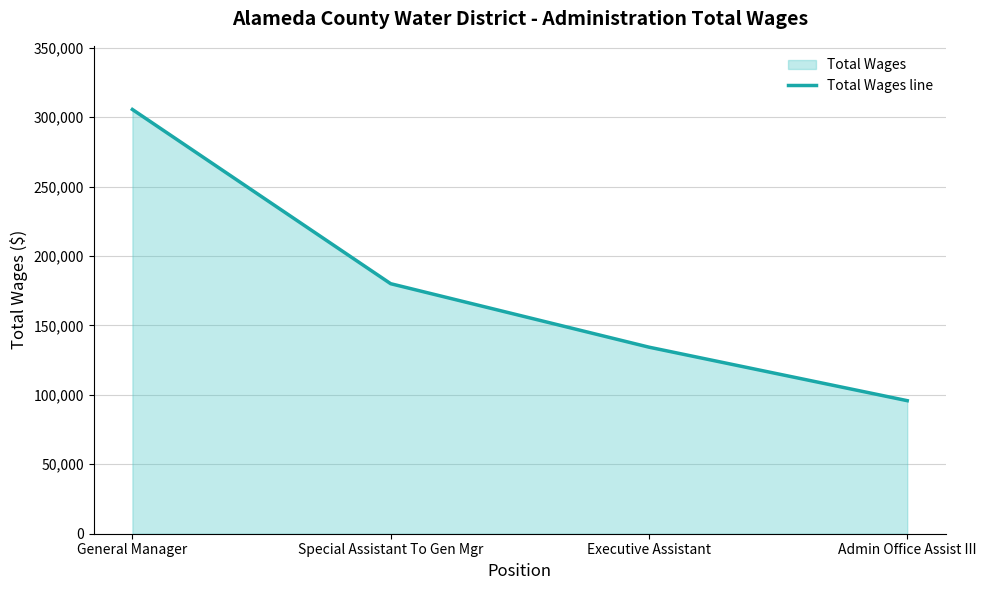

What is the difference between the maximum and minimum values?

209713